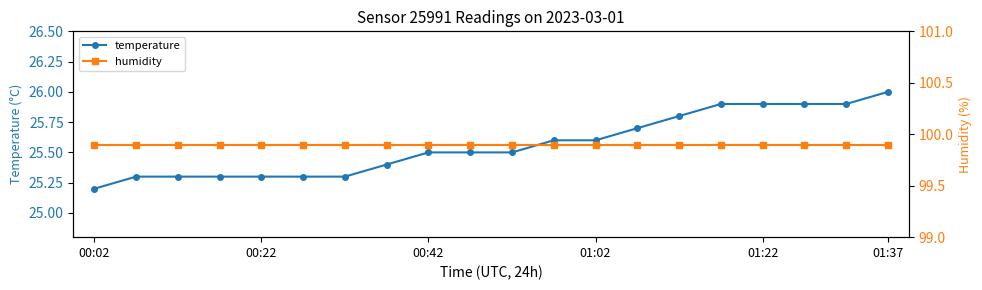

The humidity series shows 35.4 at 9. True or false?

False